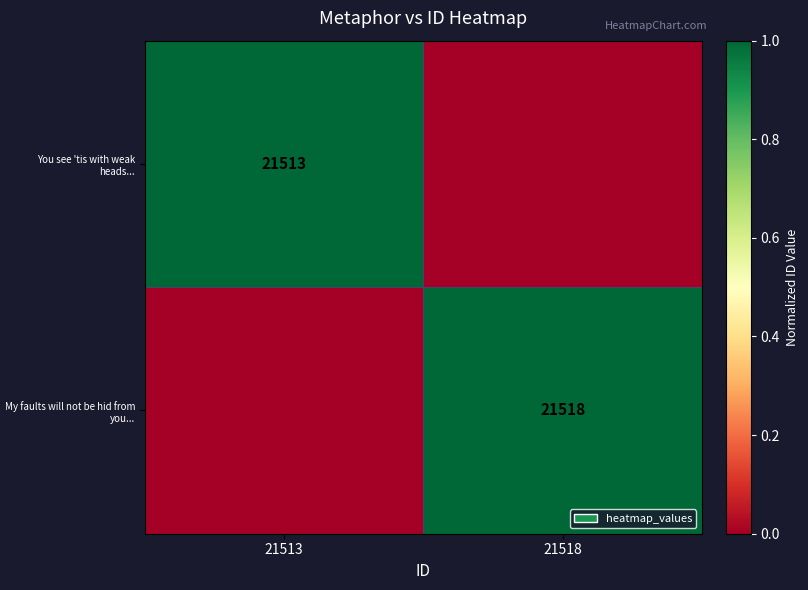

Which label corresponds to the smallest value in the chart?

21518